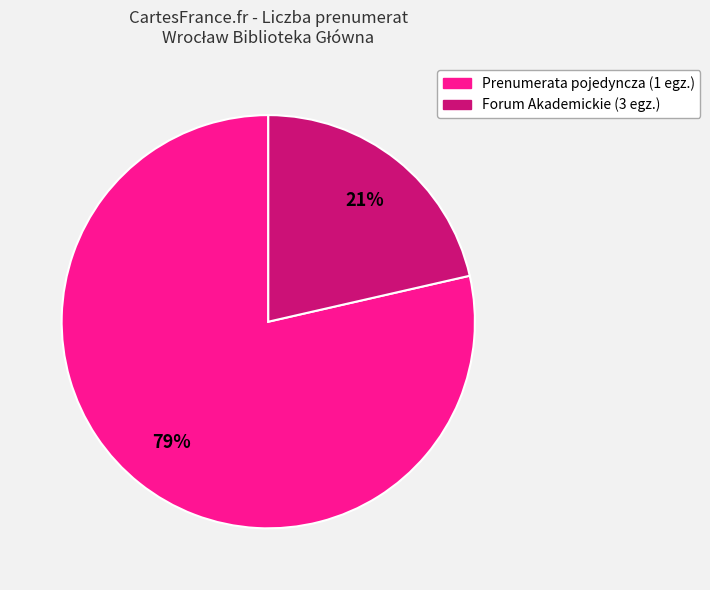

Does any single category account for the majority?

Yes